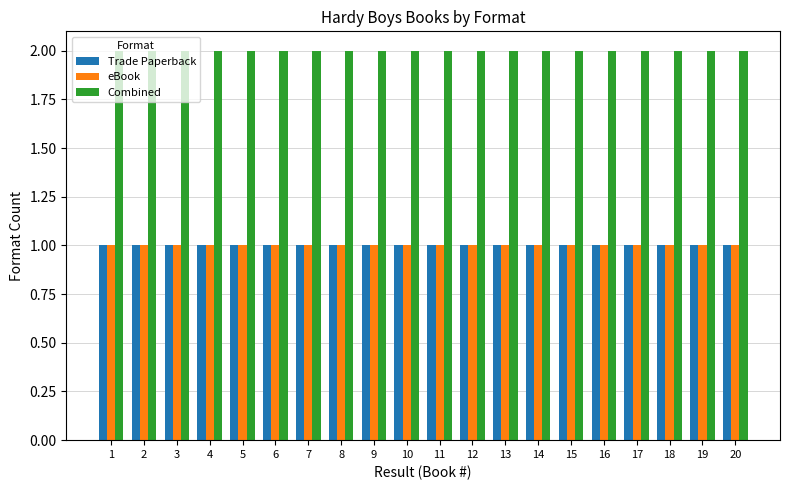

Reading left to right, what are all the values shown in this chart?

Trade Paperback: 1	1	1	1	1	1	1	1	1	1	1	1	1	1	1	1	1	1	1	1
eBook: 1	1	1	1	1	1	1	1	1	1	1	1	1	1	1	1	1	1	1	1
Combined: 2	2	2	2	2	2	2	2	2	2	2	2	2	2	2	2	2	2	2	2